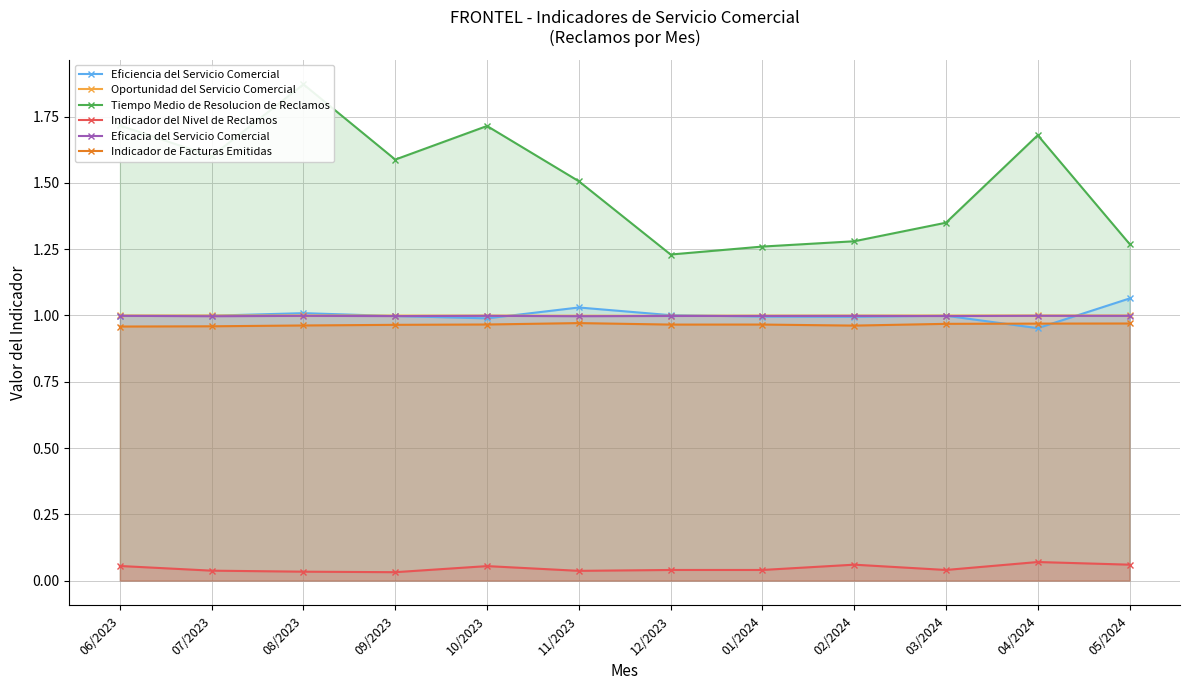

Between 05/2024 and 07/2023, which is larger?

05/2024